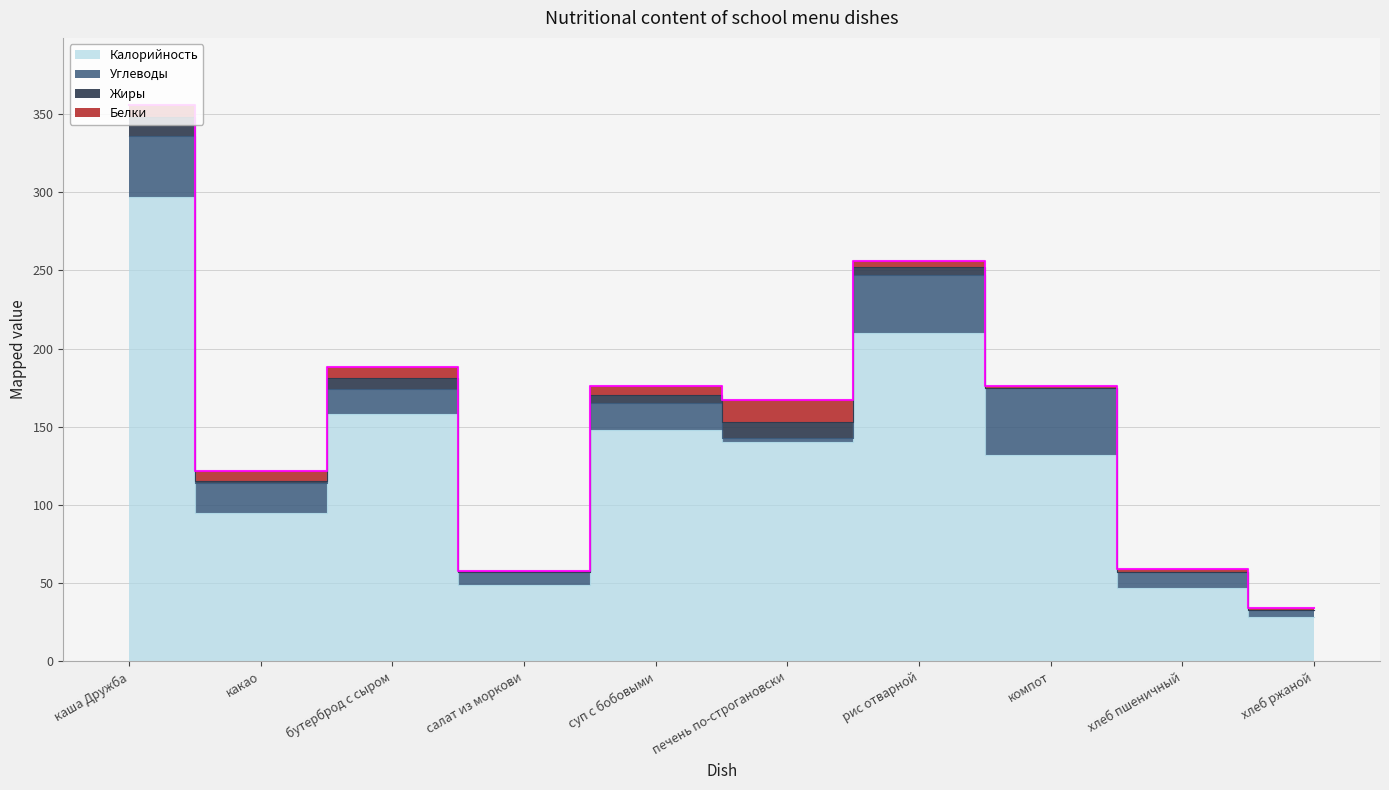

Reading right to left, list all the values displayed in this chart.

Белки: 1	2	1	4	14	6	1	7	7	8
Жиры: 0	0	0	5	10	5	0	7	1	12
Углеводы: 5	10	43	37	3	17	8	16	19	39
Калорийность: 28	47	132	210	140	148	49	158	95	297